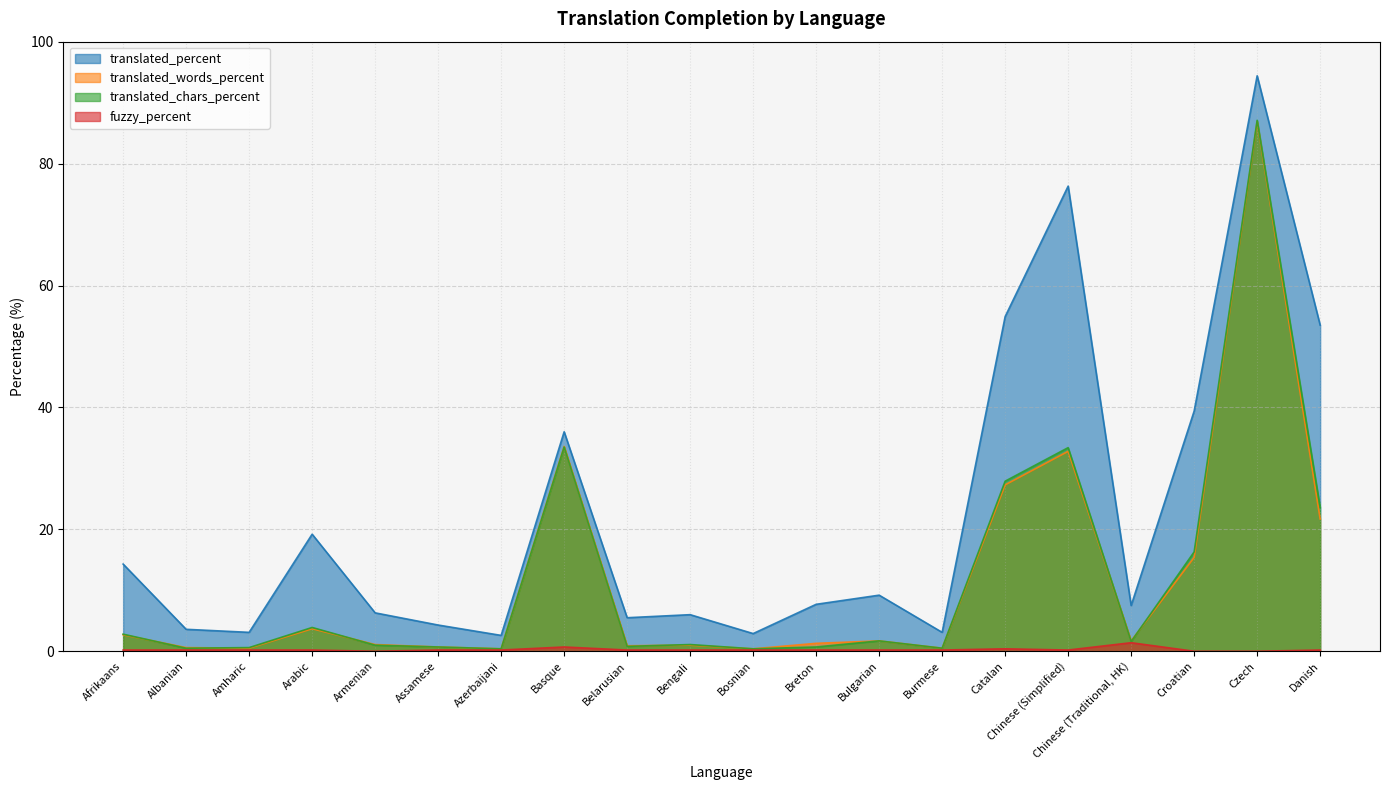

At how many categories does at least one series exceed 66?

2